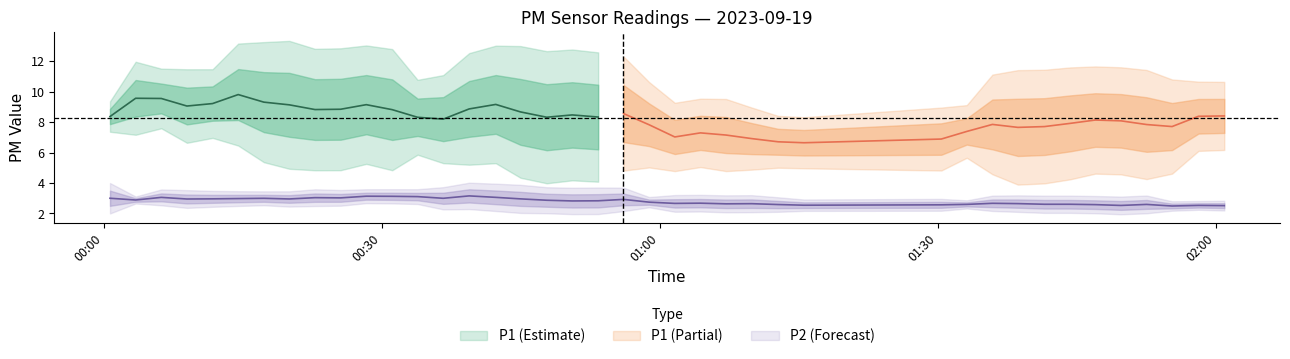

What is the difference between the maximum and minimum values in the P1 series?

7.9